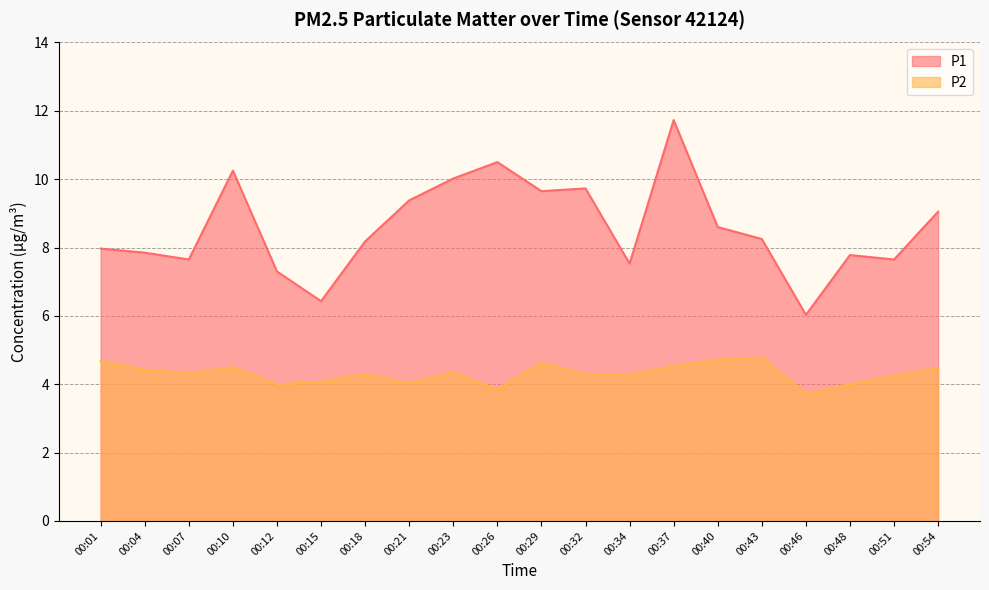

Between 00:18 and 00:07, which is larger?

00:18